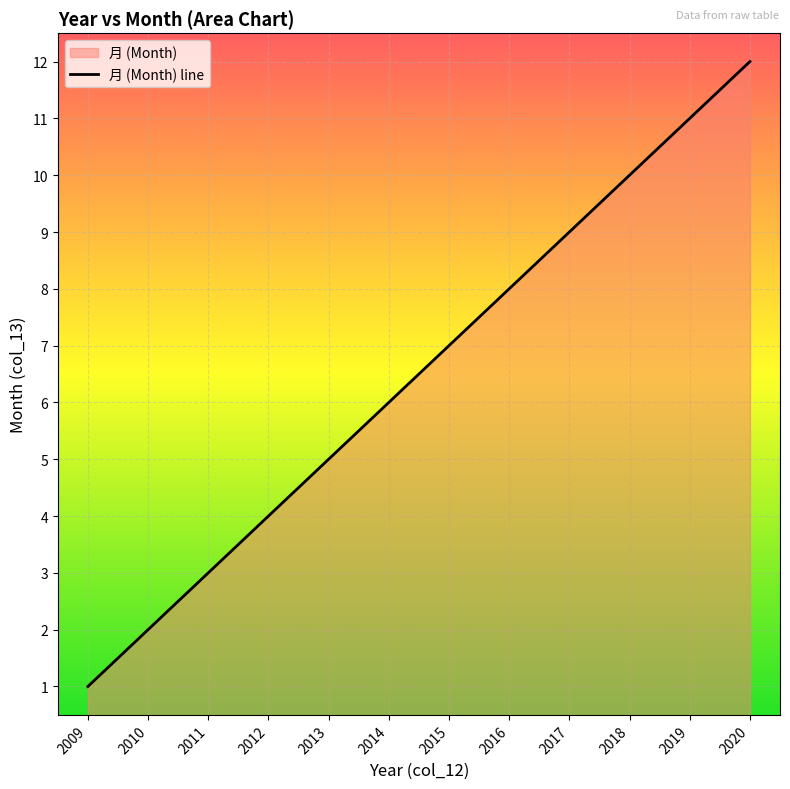

List the labels in order of value, smallest first.

2009, 2010, 2011, 2012, 2013, 2014, 2015, 2016, 2017, 2018, 2019, 2020